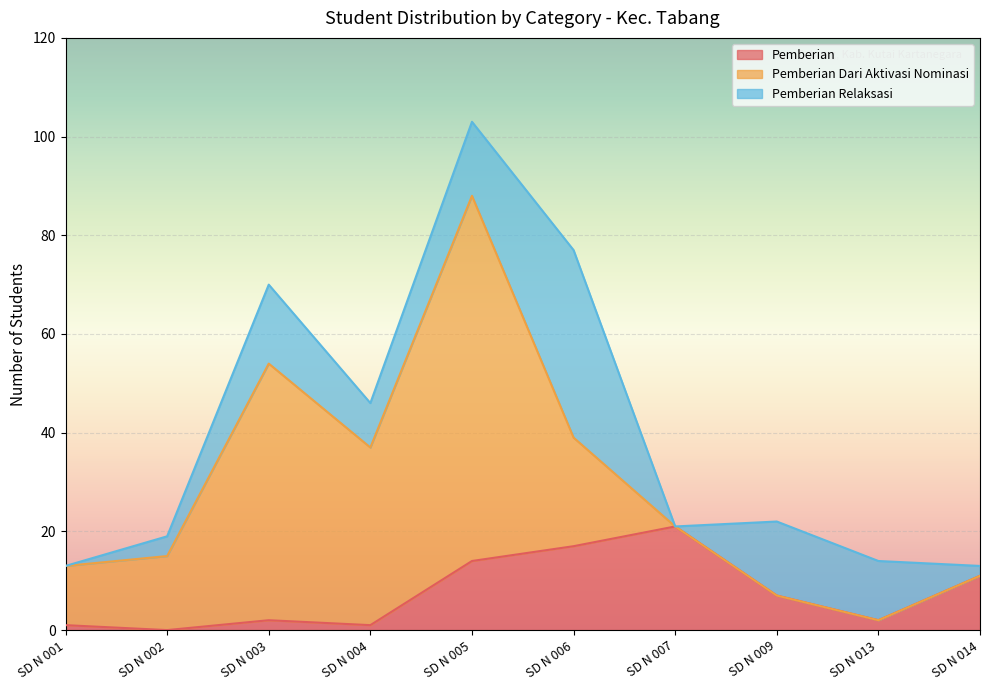

Where is Pemberian nearest to the value 10?

SD N 014